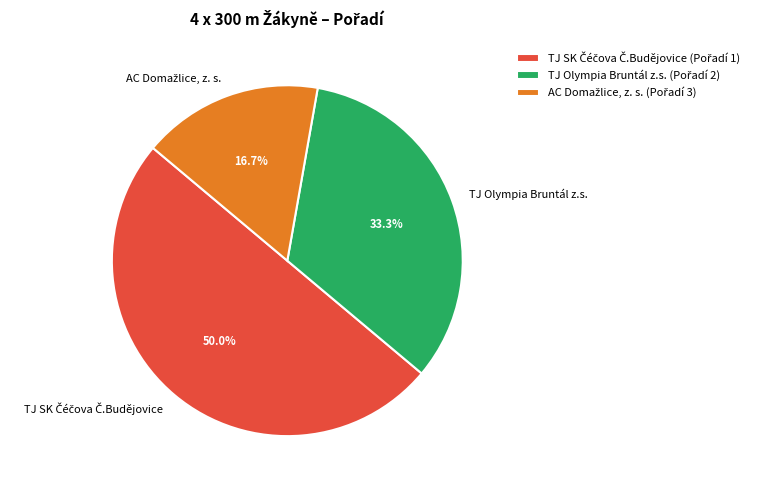

What portion of the pie excludes TJ Olympia Bruntál z.s.?

66.7%